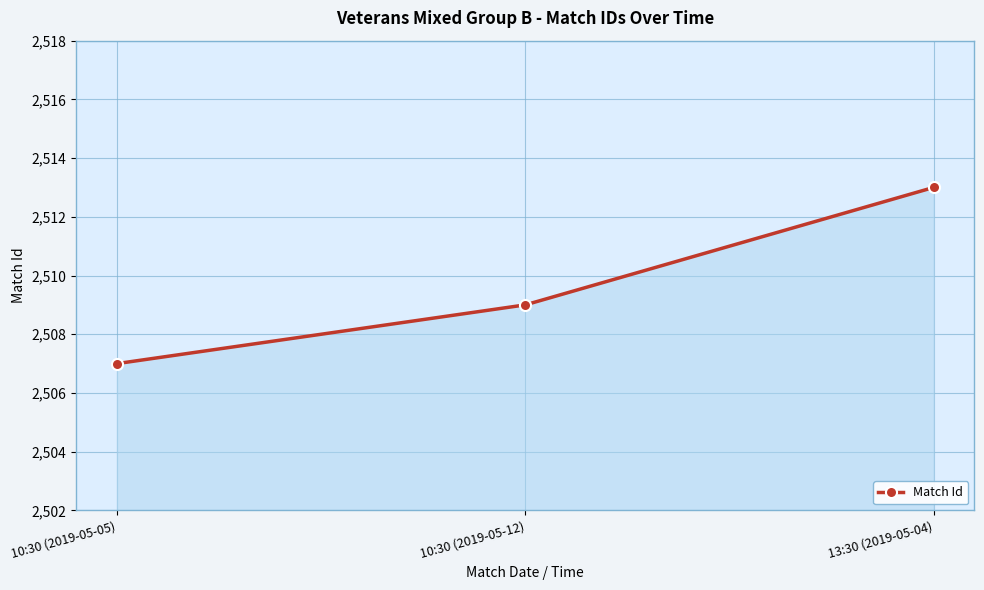

Approximately how many times larger is the value at 13:30 (2019-05-04) compared to 10:30 (2019-05-12)?

1.0